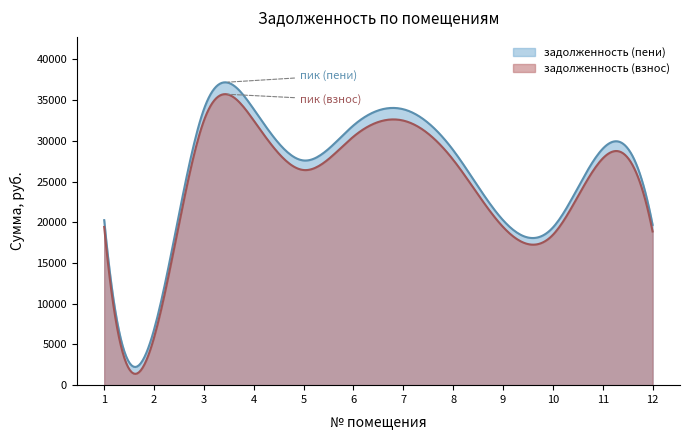

What is the greatest value displayed?

37193.0